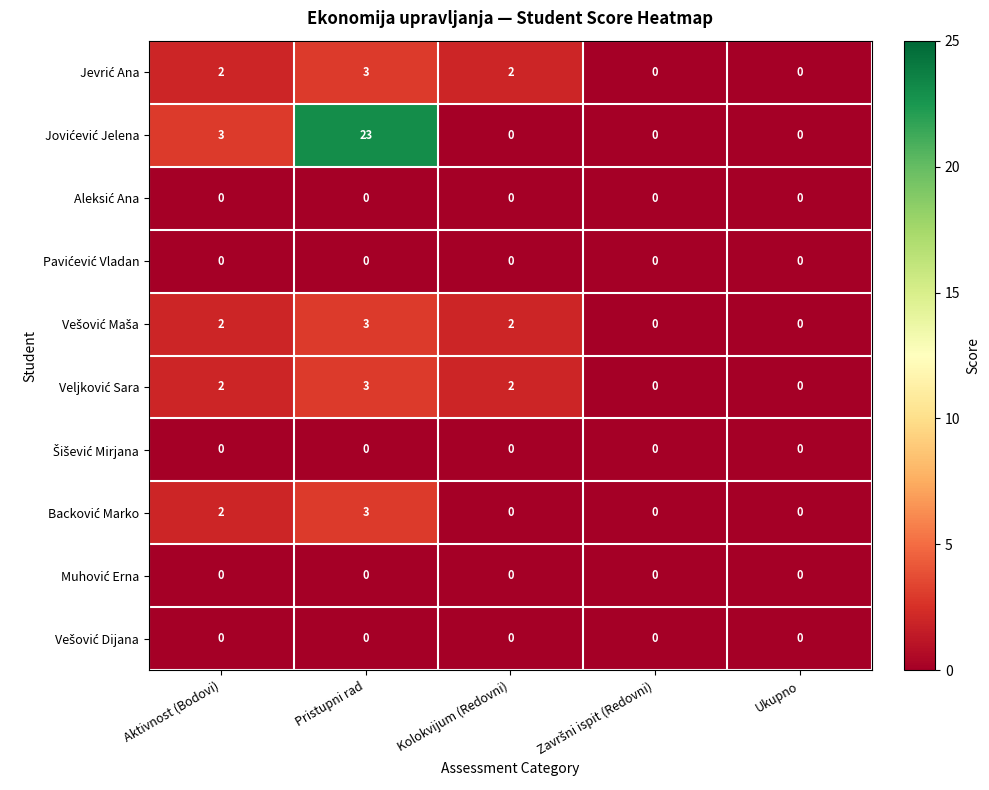

How many data points does each series have?

5